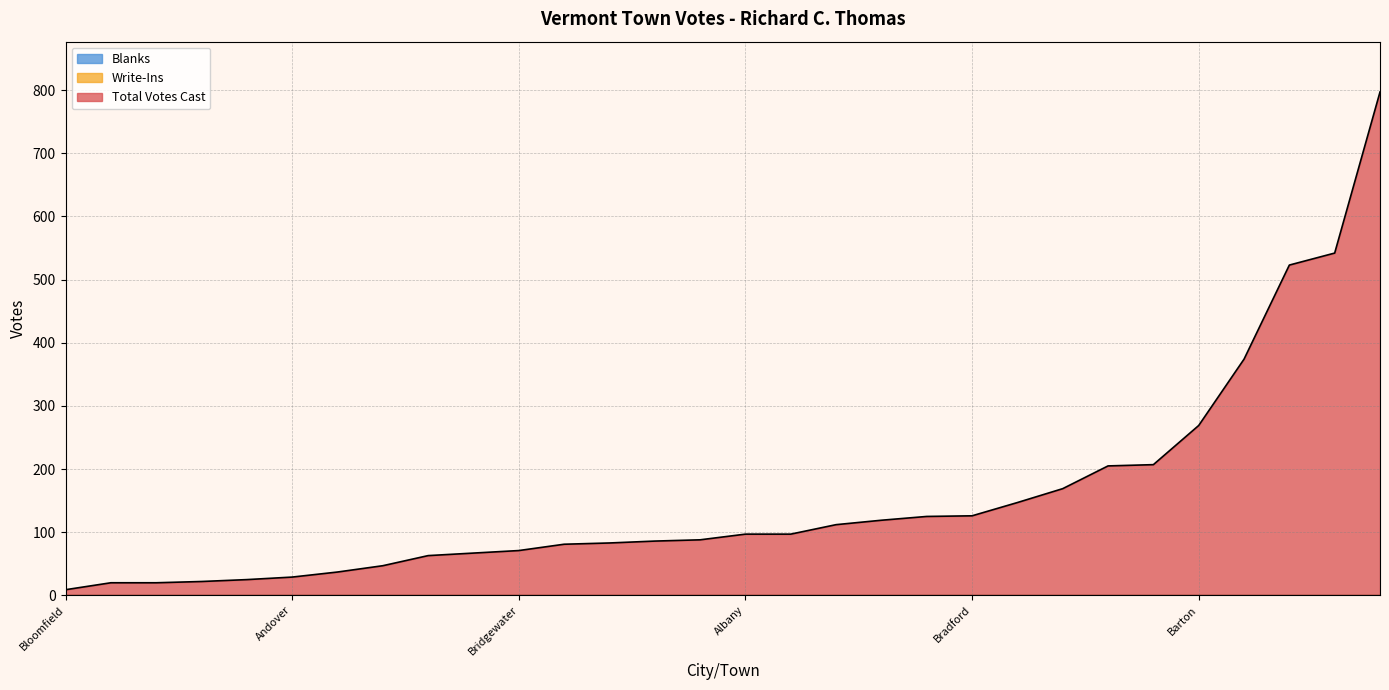

Reading left to right, transcribe all the data shown in this chart.

Total Votes Cast: Addison=119	Albany=97	Alburgh=67	Andover=29	Arlington=125	Athens=20	Bakersfield=37	Baltimore=20	Barnard=83	Barnet=169	Barre City=523	Barre Town=374	Barton=269	Belvidere=22	Bennington=542	Benson=112	Berkshire=47	Berlin=147	Bethel=97	Bloomfield=9	Bolton=25	Bradford=126	Braintree=63	Brandon=205	Brattleboro=797	Bridgewater=71	Bridport=88	Brighton=86	Bristol=207	Brookfield=81
Write-Ins: Addison=0	Albany=0	Alburgh=0	Andover=0	Arlington=0	Athens=0	Bakersfield=0	Baltimore=0	Barnard=0	Barnet=0	Barre City=0	Barre Town=0	Barton=0	Belvidere=0	Bennington=0	Benson=0	Berkshire=0	Berlin=0	Bethel=0	Bloomfield=0	Bolton=0	Bradford=0	Braintree=0	Brandon=0	Brattleboro=0	Bridgewater=0	Bridport=0	Brighton=0	Bristol=0	Brookfield=0
Blanks: Addison=0	Albany=0	Alburgh=0	Andover=0	Arlington=0	Athens=0	Bakersfield=0	Baltimore=0	Barnard=0	Barnet=0	Barre City=0	Barre Town=0	Barton=0	Belvidere=0	Bennington=0	Benson=0	Berkshire=0	Berlin=0	Bethel=0	Bloomfield=0	Bolton=0	Bradford=0	Braintree=0	Brandon=0	Brattleboro=0	Bridgewater=0	Bridport=0	Brighton=0	Bristol=0	Brookfield=0